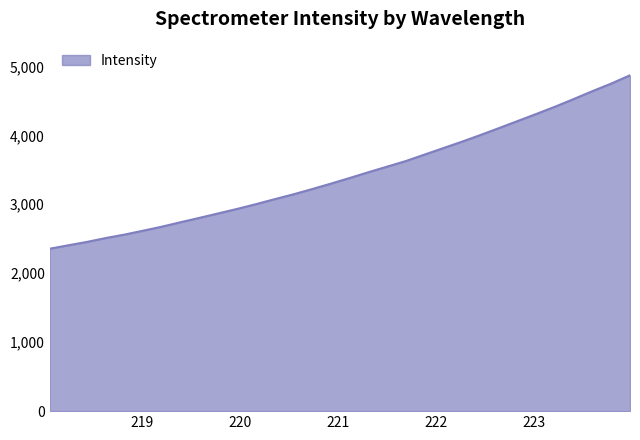

What is the sum of all values?

109956.6